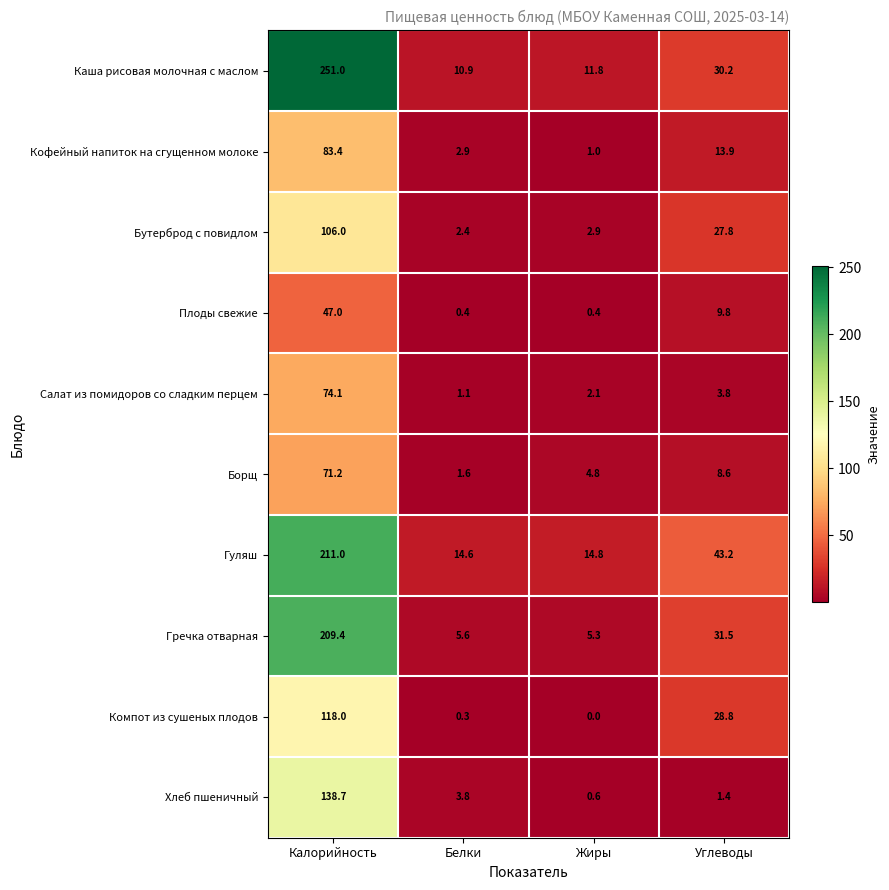

True or false: Плоды свежие has a value of 77.2 at Калорийность.

False